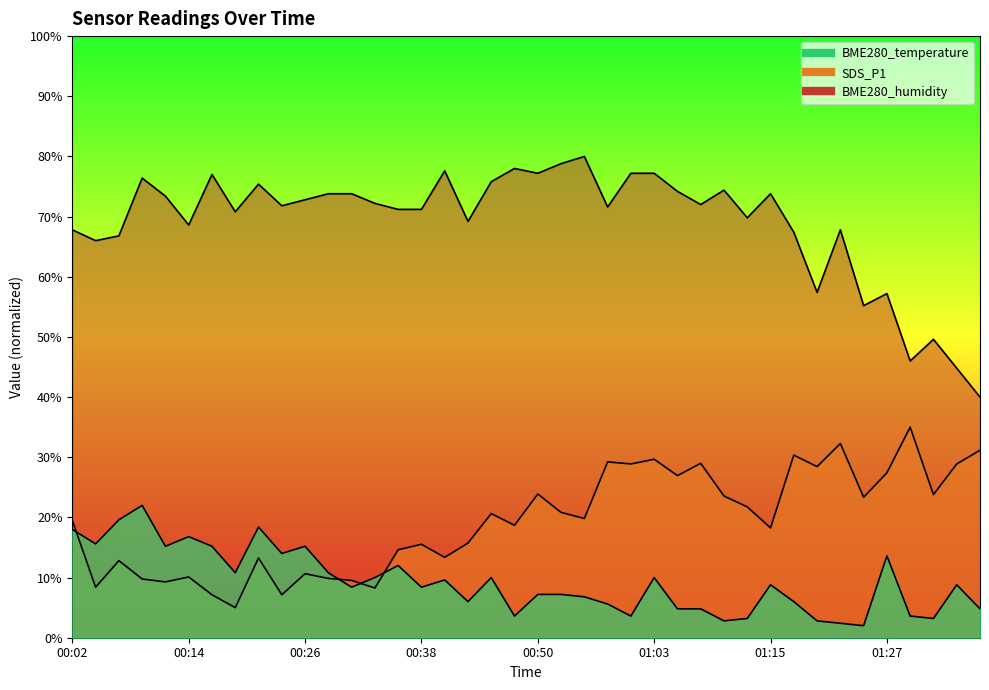

List the labels in order of SDS_P1 value, smallest first.

00:19, 00:16, 00:24, 00:33, 00:04, 00:11, 00:31, 00:09, 00:28, 00:14, 00:26, 00:07, 00:21, 00:41, 00:36, 00:38, 00:43, 01:15, 00:48, 00:02, 00:55, 00:46, 00:53, 01:12, 01:25, 01:10, 01:32, 00:50, 01:05, 01:27, 01:20, 01:00, 01:34, 01:07, 00:58, 01:03, 01:17, 01:37, 01:22, 01:29